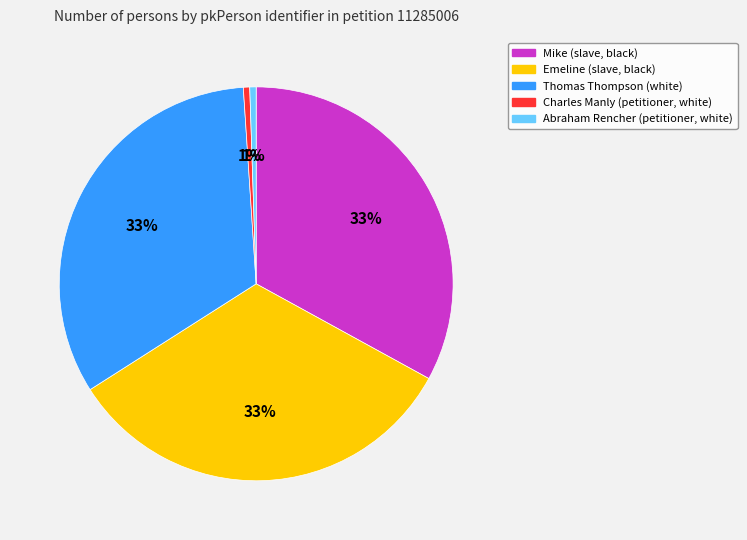

Combined, do Charles Manly (petitioner, white) and Abraham Rencher (petitioner, white) account for over 50%?

No